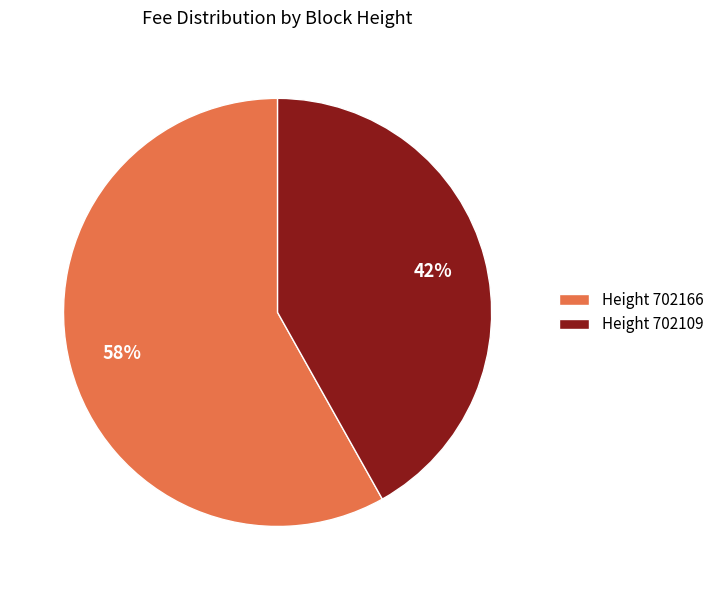

Do Height 702166 and Height 702109 together represent more than half of the pie?

Yes